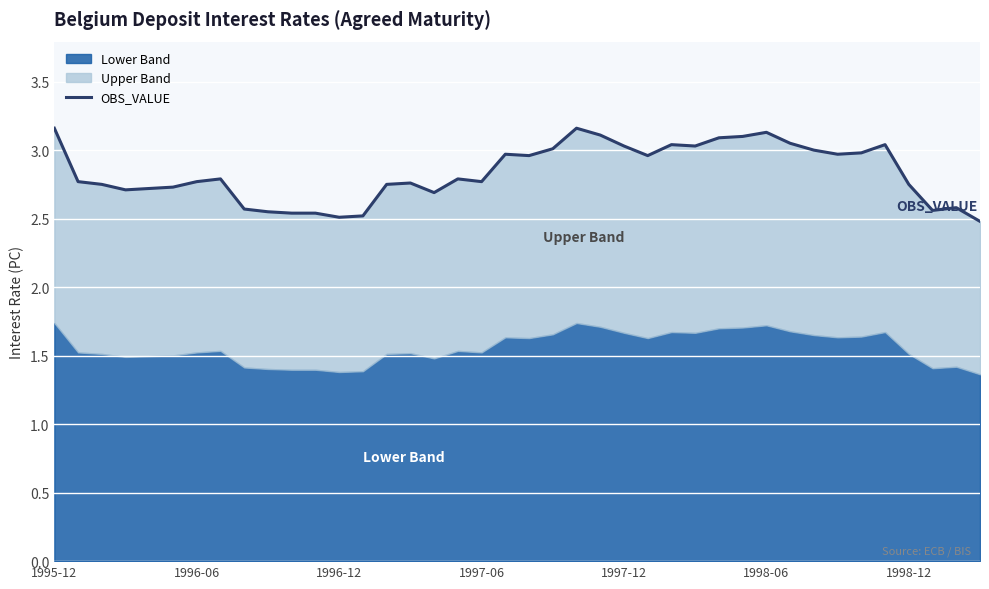

What is the average value?

2.8